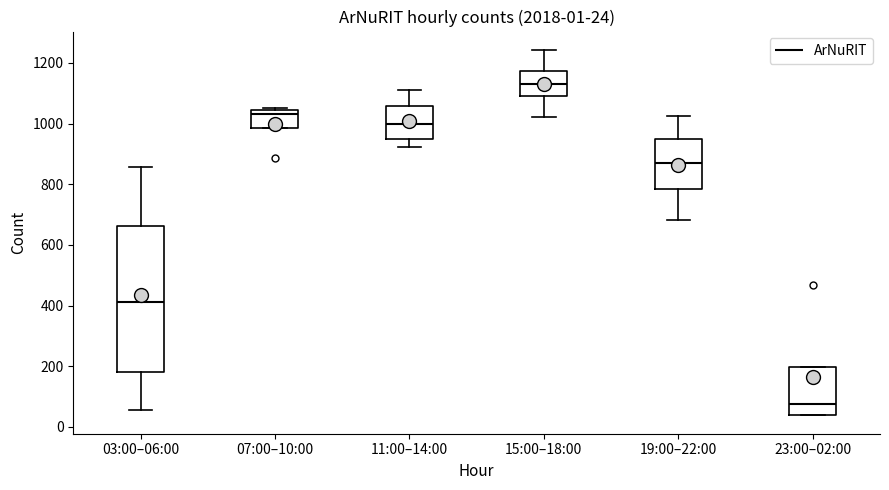

Which box has the highest median line?

15:00–18:00